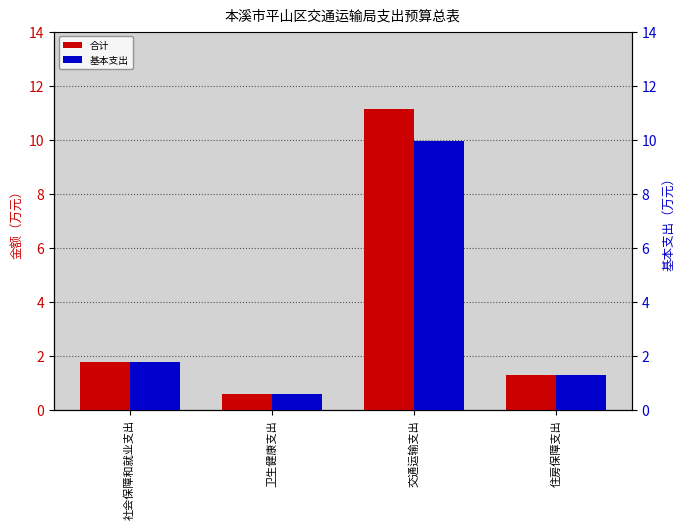

Rank the categories by 基本支出 value from lowest to highest.

卫生健康支出, 住房保障支出, 社会保障和就业支出, 交通运输支出